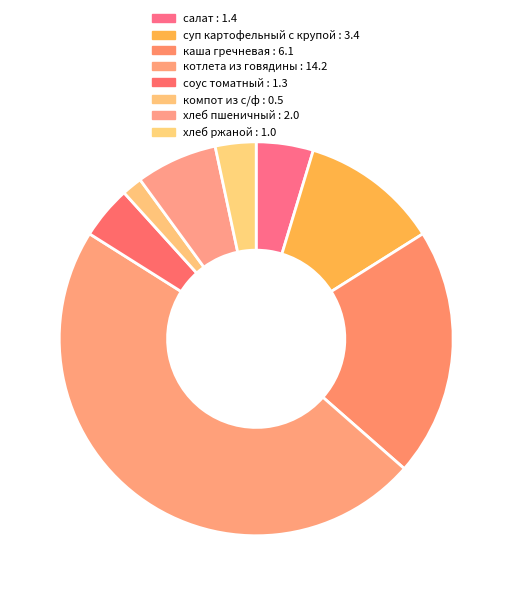

To the nearest percent, what percentage of the pie is соус томатный?

4%